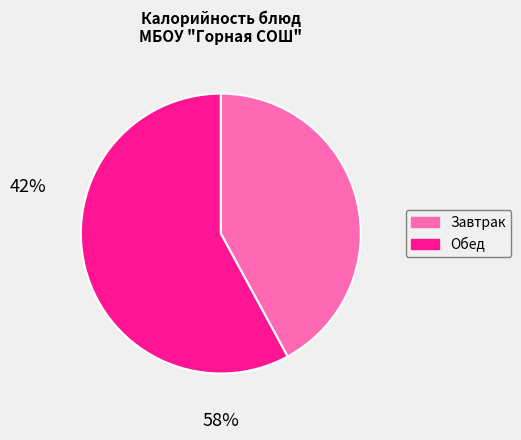

Is there a majority slice in this chart?

Yes